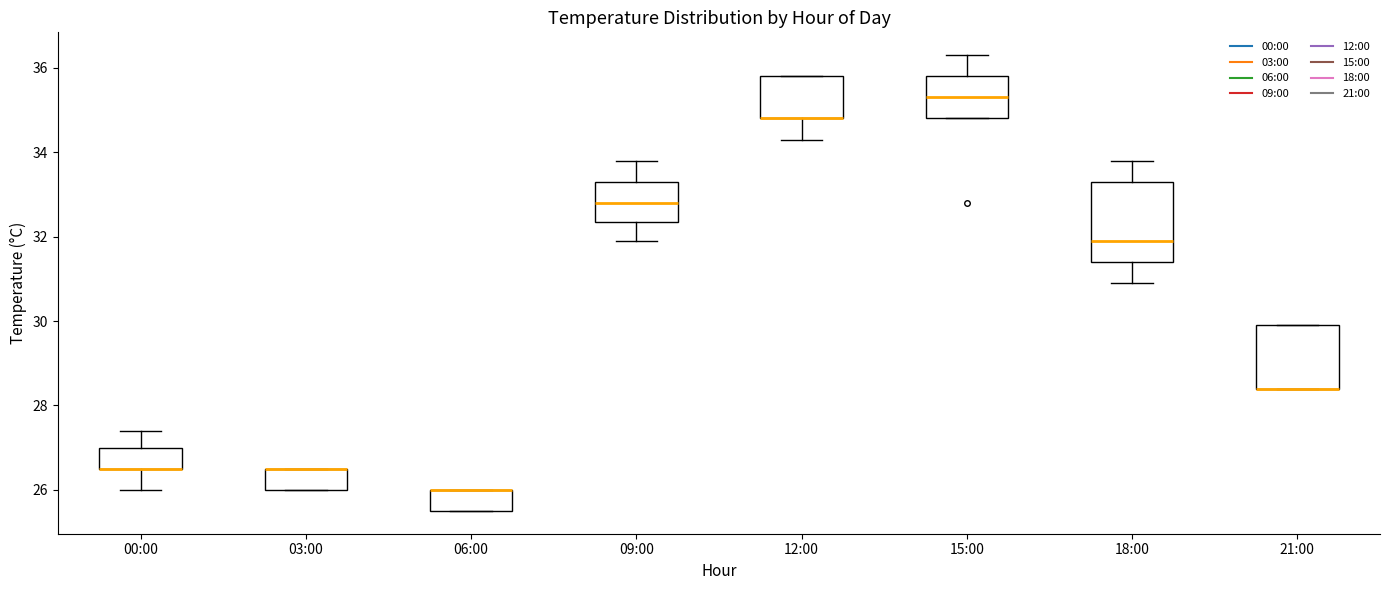

Reading left to right, transcribe this box plot: for each box, give where its median line is, the range the box spans, and where its two whiskers end, as read against the y-axis. The values are not printed on the chart, so give them approximately, as read against the axis.

00:00: median 26.6 (drawn on the box's lower edge), box 26.6 to 27.0, whiskers 26.0 to 27.4
03:00: median 26.6 (drawn on the box's upper edge), box 26.0 to 26.6, whiskers 26.0 to 26.6
06:00: median 26.0 (drawn on the box's upper edge), box 25.6 to 26.0, whiskers 25.6 to 26.0
09:00: median 32.8, box 32.4 to 33.4, whiskers 32.0 to 33.8
12:00: median 34.8 (drawn on the box's lower edge), box 34.8 to 35.8, whiskers 34.4 to 35.8
15:00: median 35.4, box 34.8 to 35.8, whiskers 34.8 to 36.4
18:00: median 32.0, box 31.4 to 33.4, whiskers 31.0 to 33.8
21:00: median 28.4 (drawn on the box's lower edge), box 28.4 to 30.0, whiskers 28.4 to 30.0